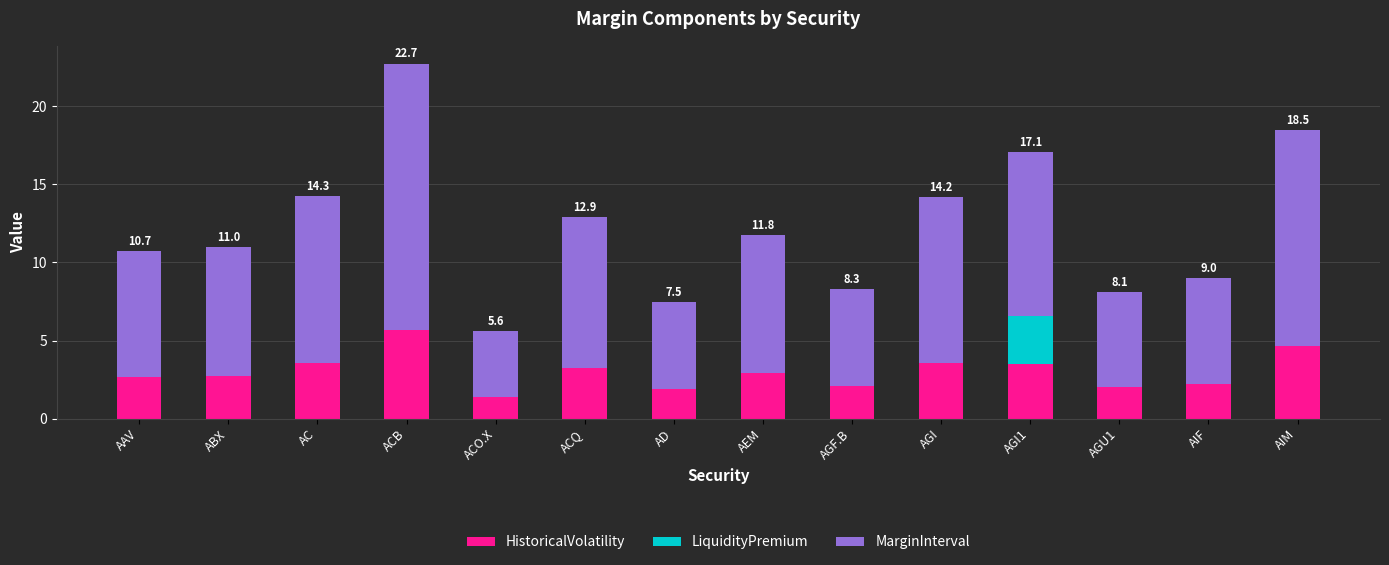

What value does the HistoricalVolatility series have at AIF?

2.2